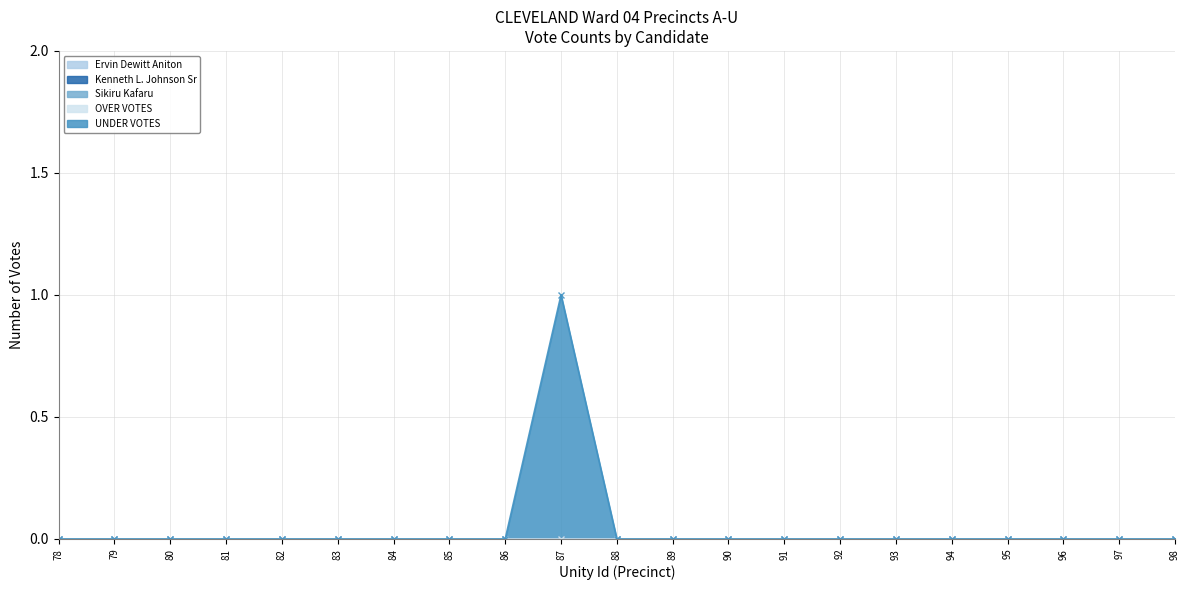

Rank the series at 97 from highest to lowest value.

Ervin Dewitt Aniton, Kenneth L. Johnson Sr, Sikiru Kafaru, OVER VOTES, UNDER VOTES